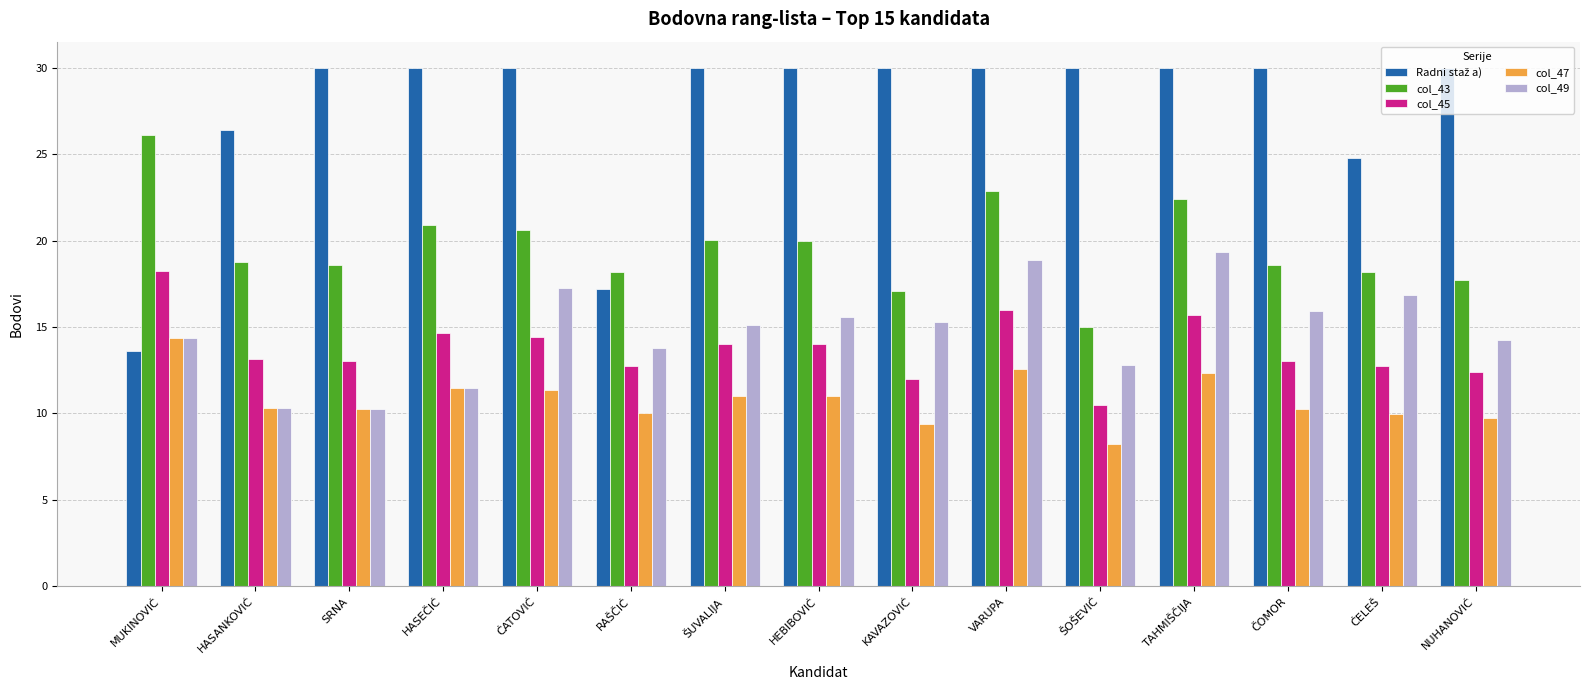

What is the greatest value displayed?

30.0